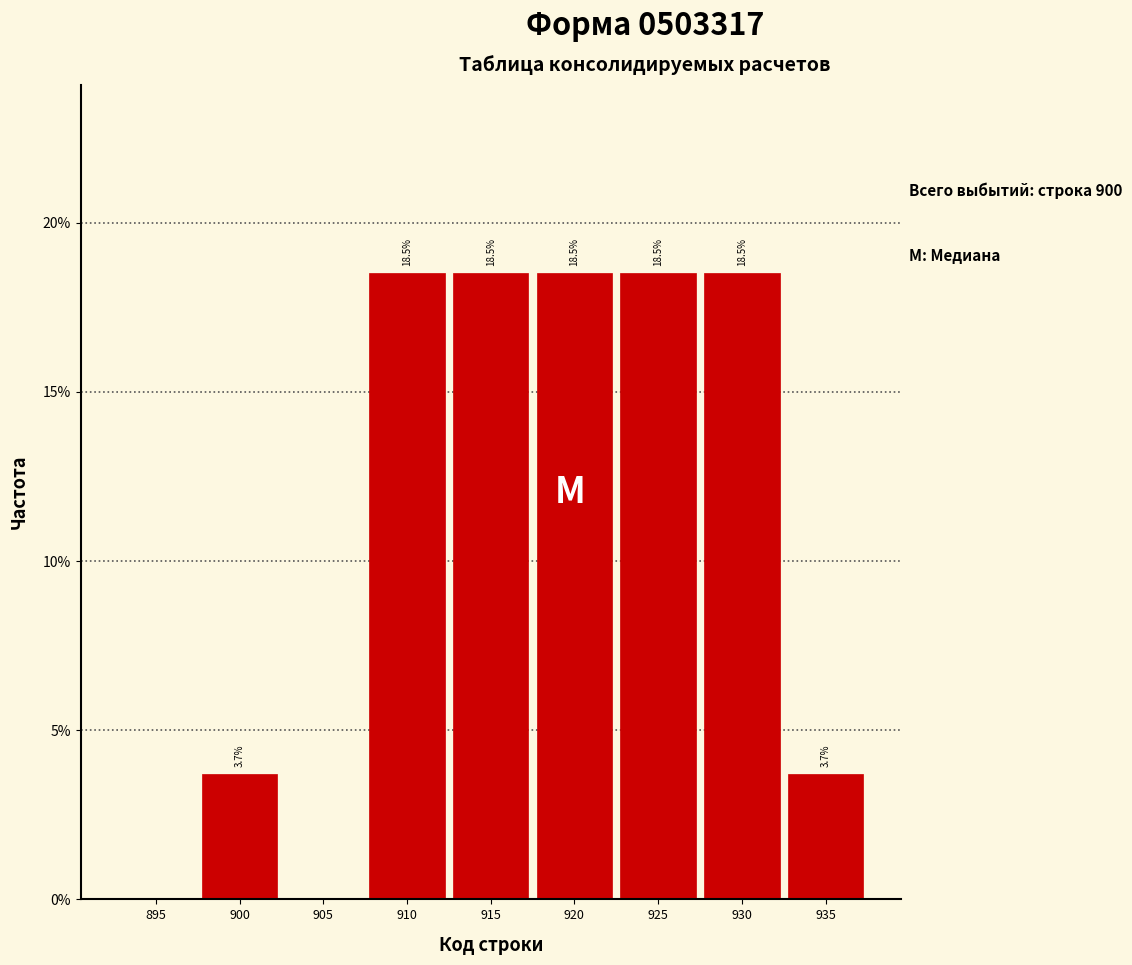

Are the bars horizontal?

No